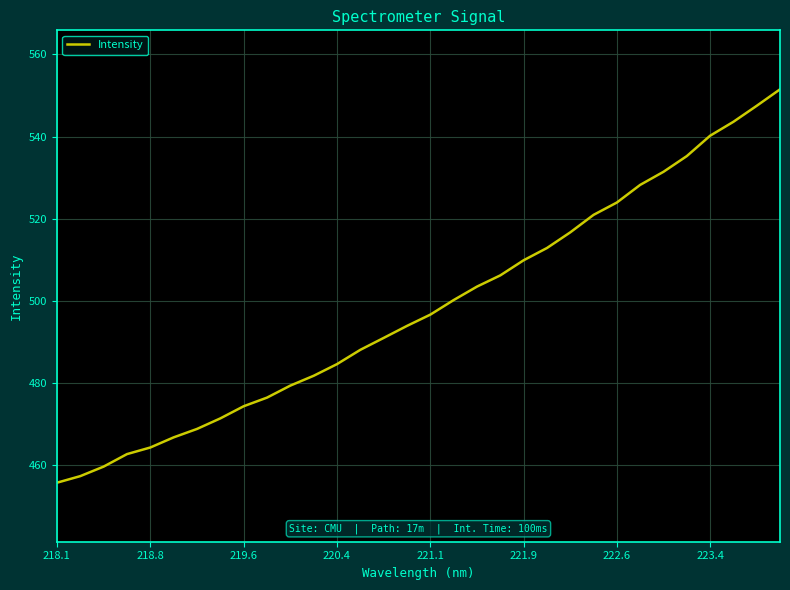

Reading right to left, transcribe all the data shown in this chart.

551.5	547.5	543.6	540.2	535.2	531.4	528.2	523.9	520.9	516.7	512.9	509.9	506.2	503.5	500.2	496.6	493.9	491.0	488.1	484.6	481.8	479.4	476.4	474.3	471.4	468.8	466.8	464.3	462.7	459.6	457.3	455.7